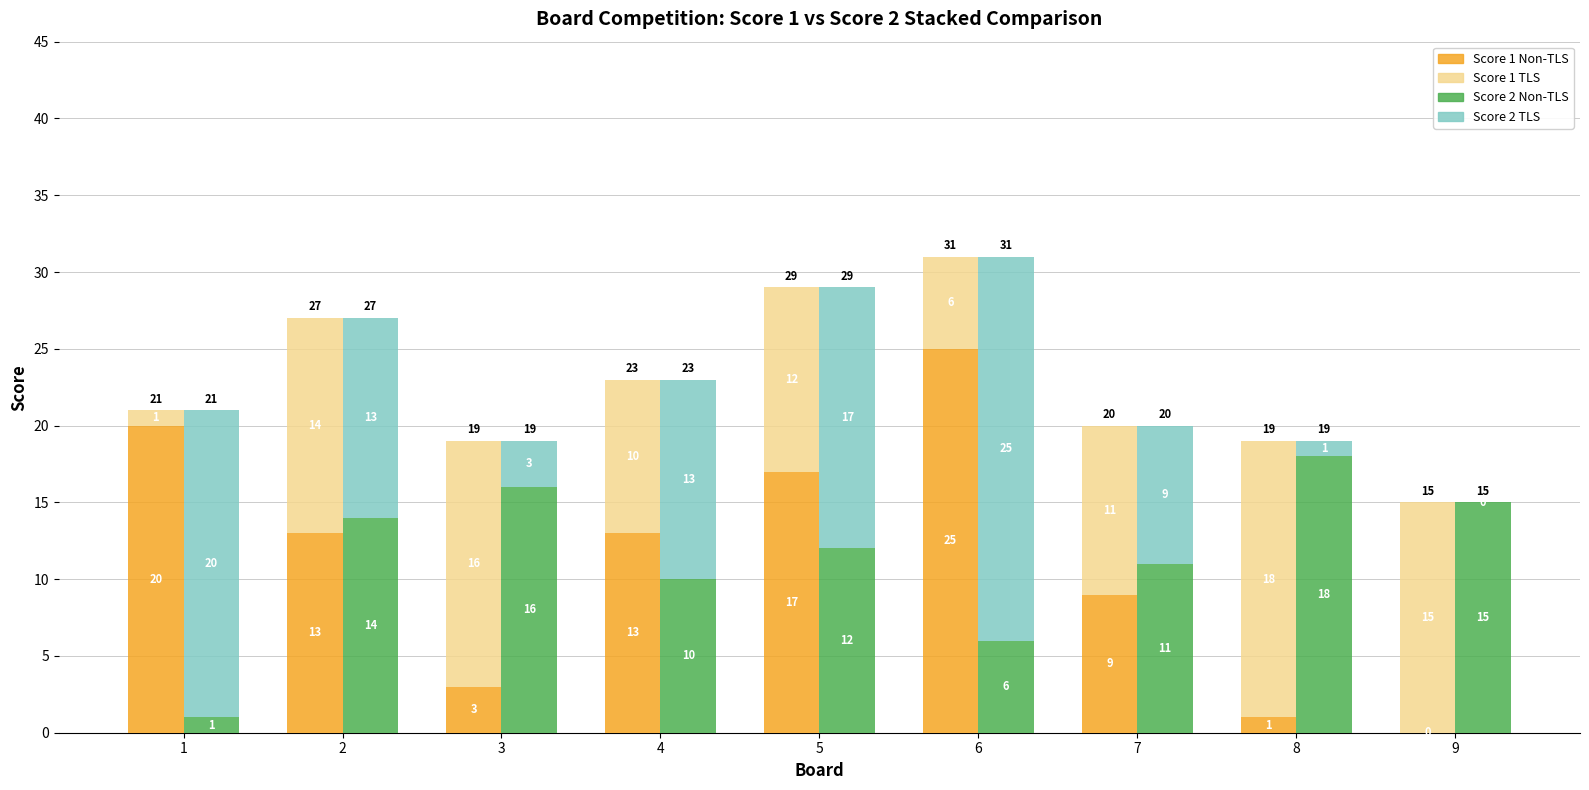

At which category does the chart reach its minimum across all series?

9